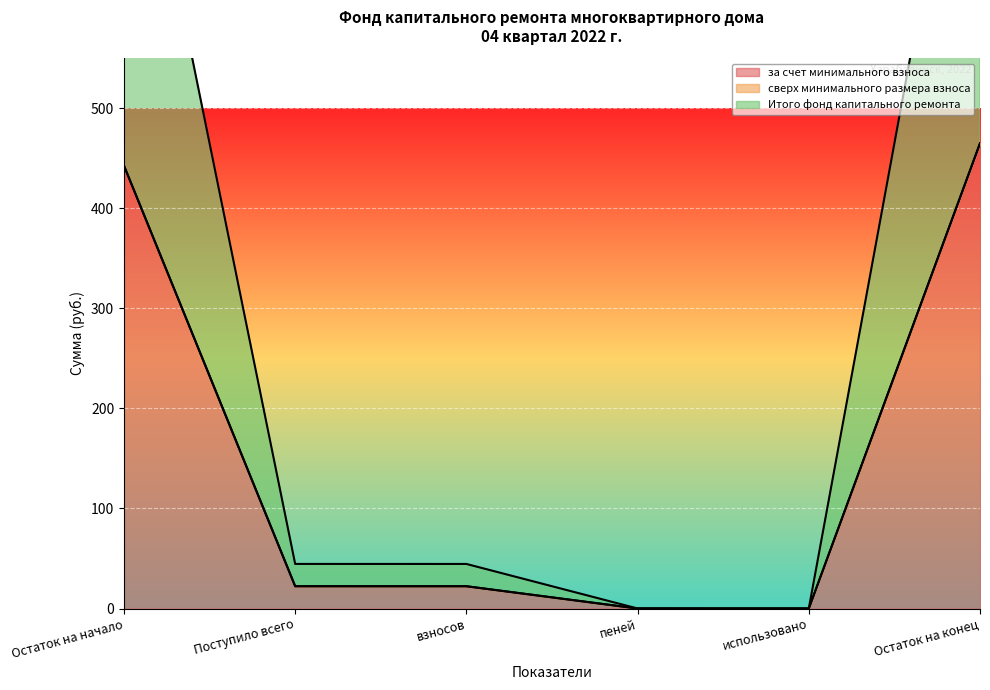

The value of за счет минимального взноса at Остаток на начало is 653.9. True or false?

False